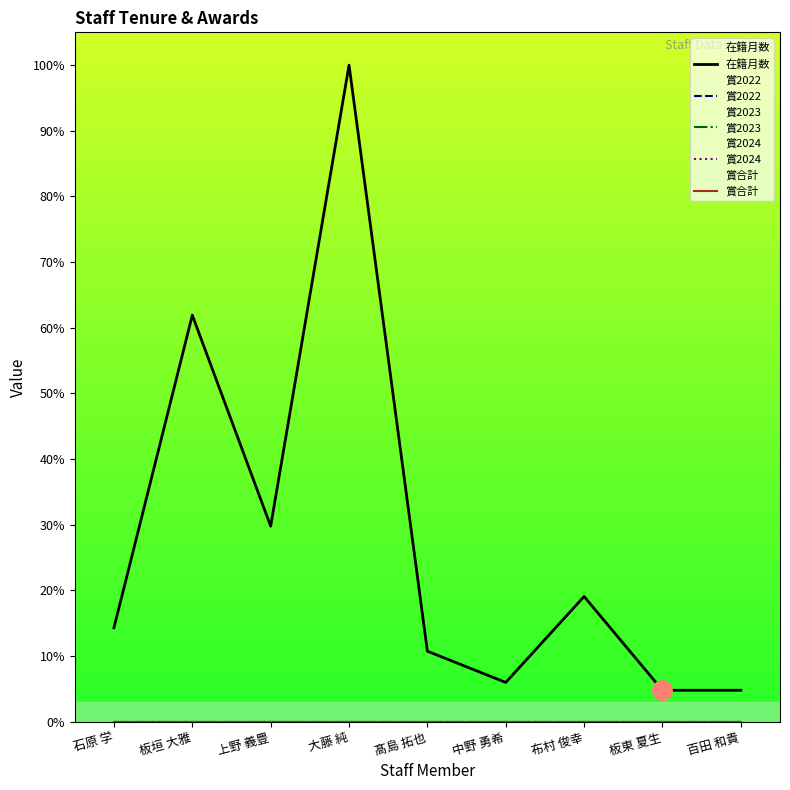

What is the total value across all series at 大藤 純?

100.0